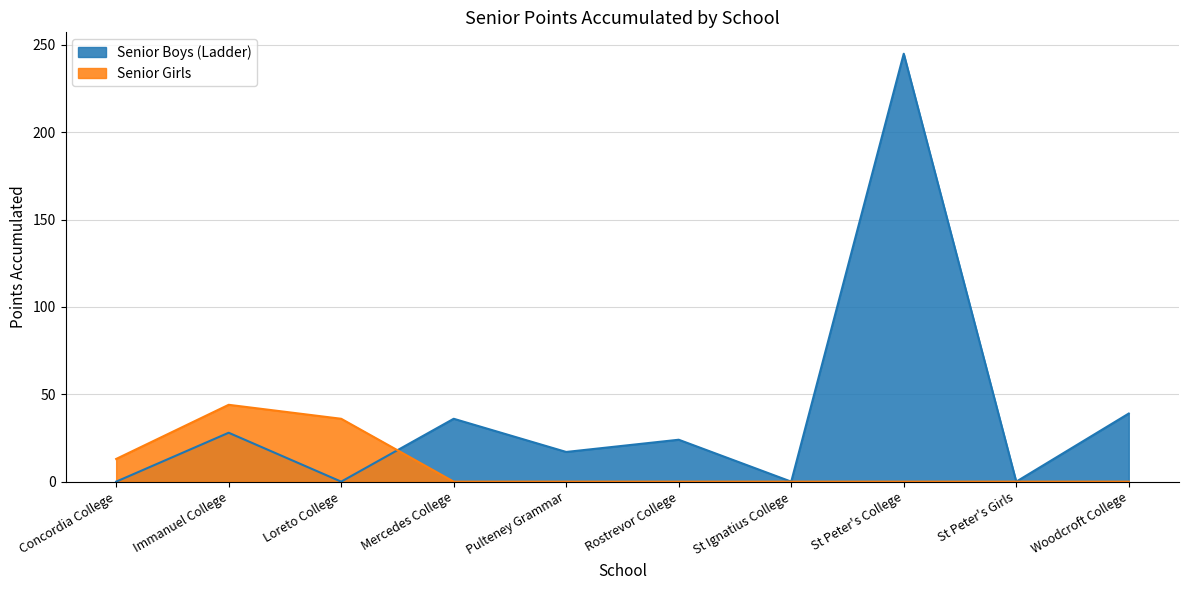

How many interior local valleys does the Senior Boys series have?

4